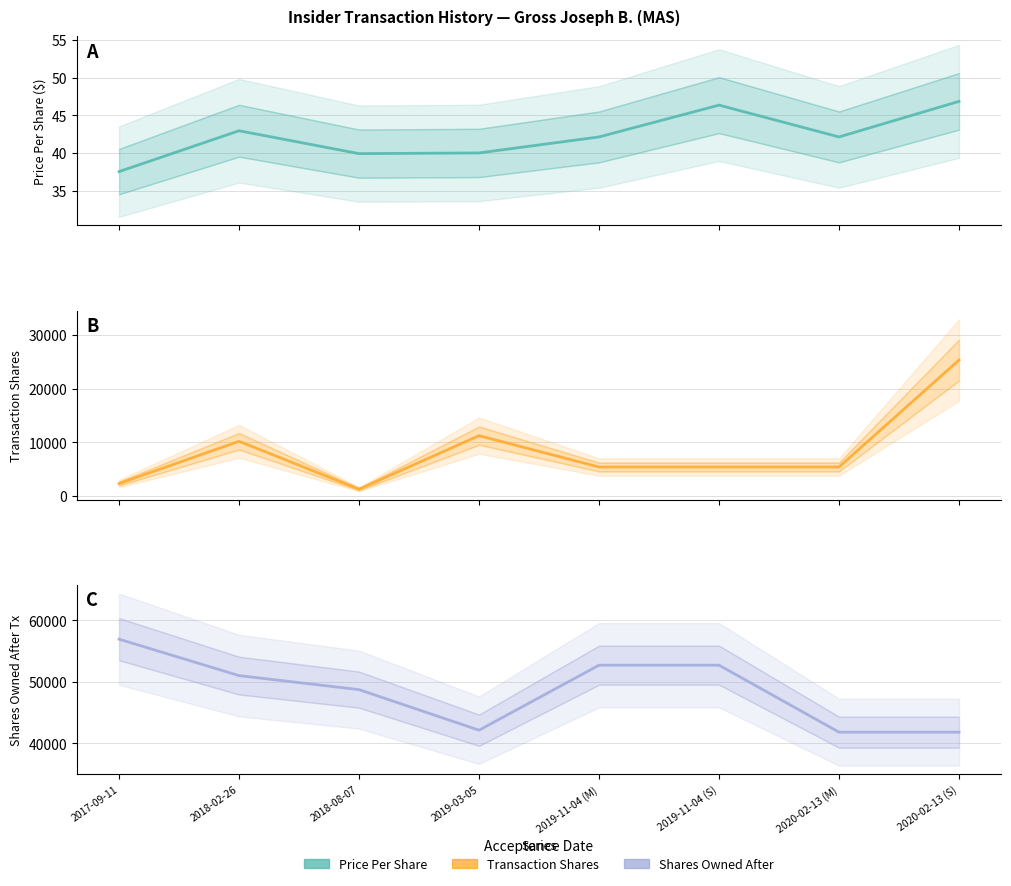

What is the difference between the second highest and minimum values in the transactionPricePerShare series?

8.8